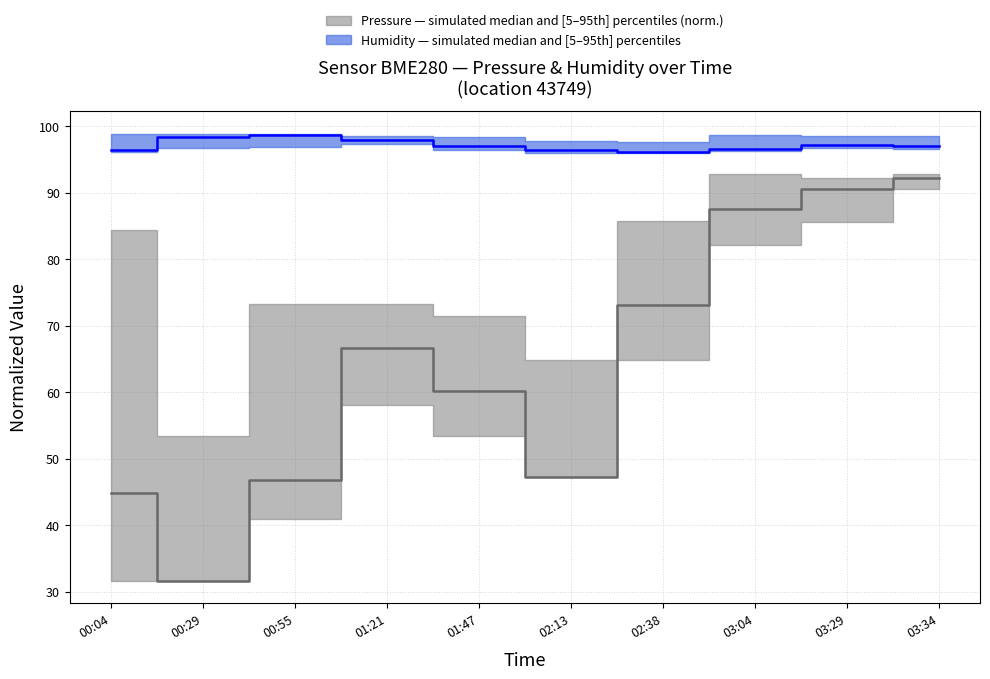

The value of pressure at 01:21 is 43.7. True or false?

False